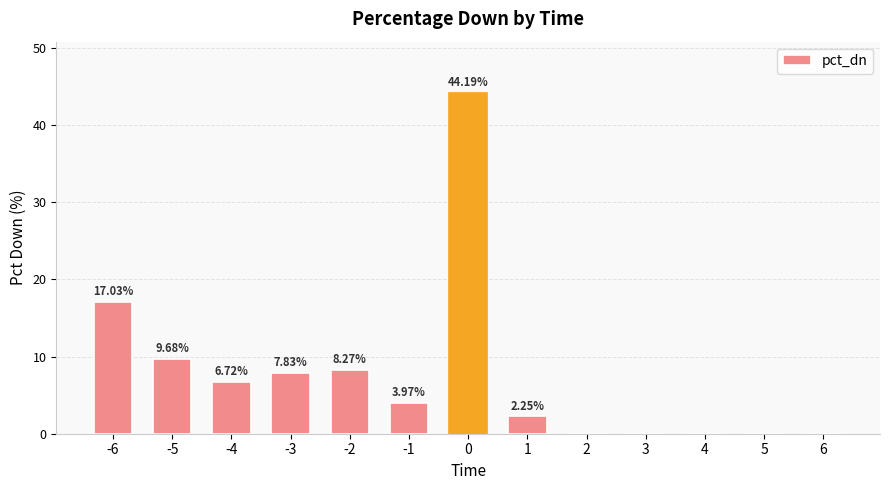

What is the change in value from -5 to 1?

-7.4